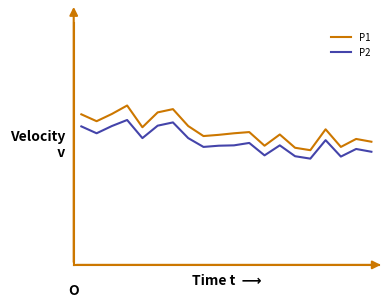

What are all the series names shown in the legend?

P1, P2